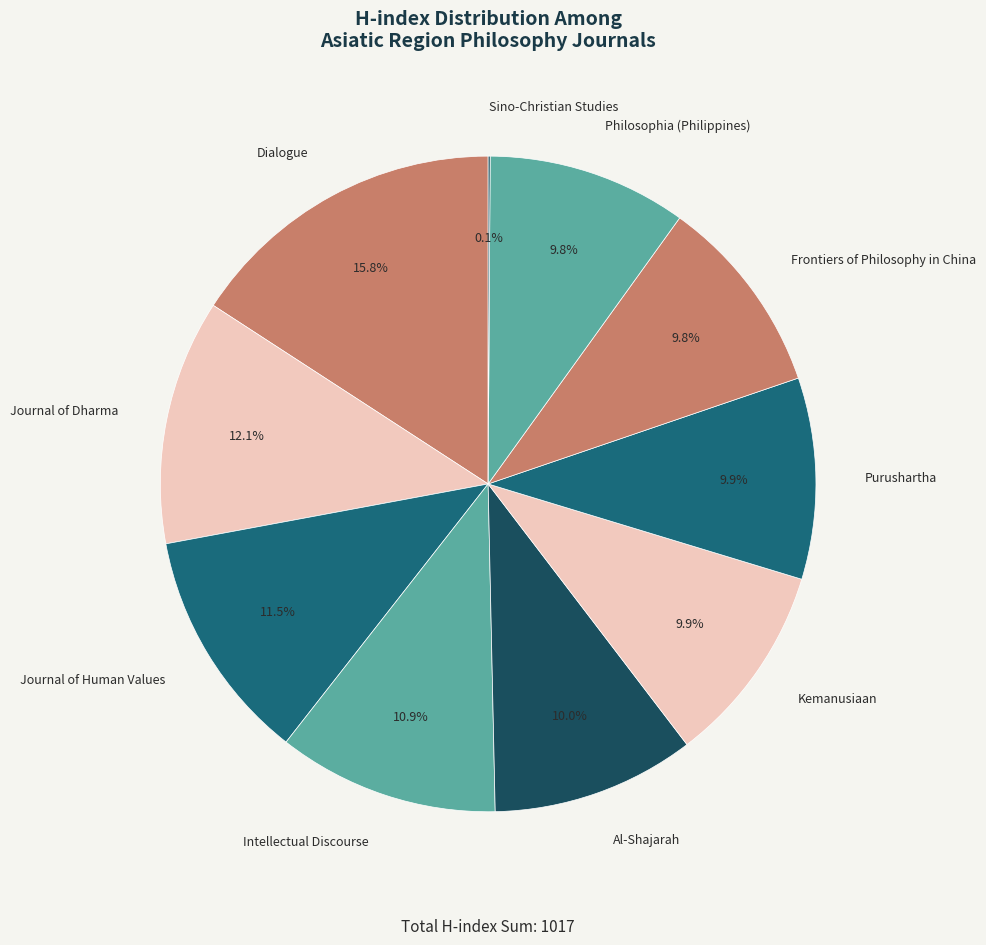

What is the largest slice in the pie chart?

Dialogue